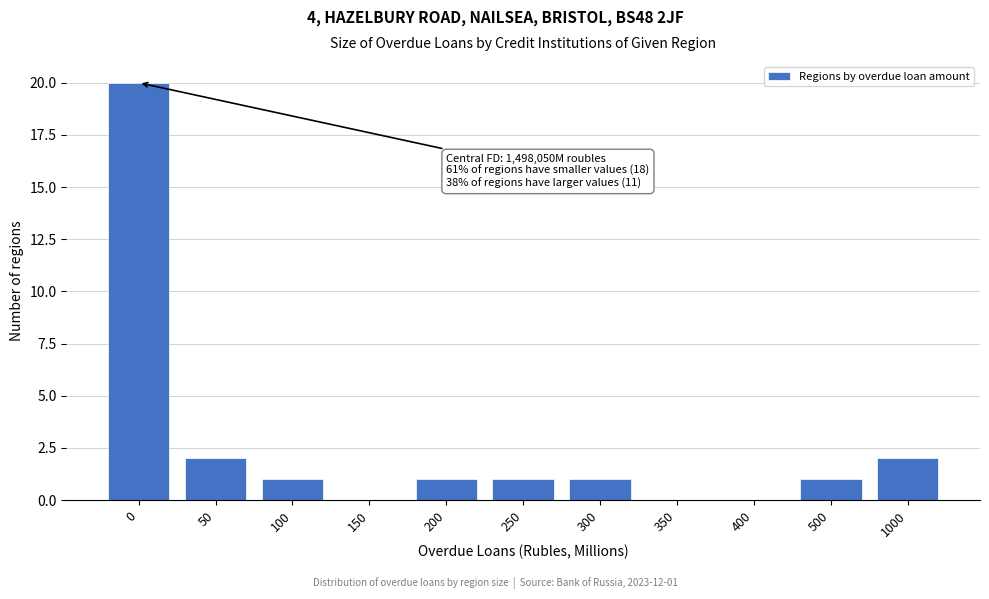

Reading left to right, extract all data points from this chart.

0=20	50=2	100=1	150=0	200=1	250=1	300=1	350=0	400=0	500=1	1000=2